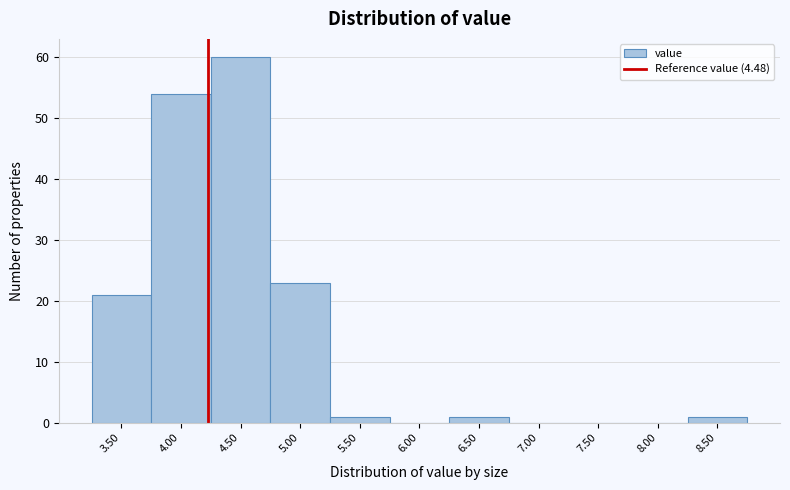

What is the sum of all values?

161